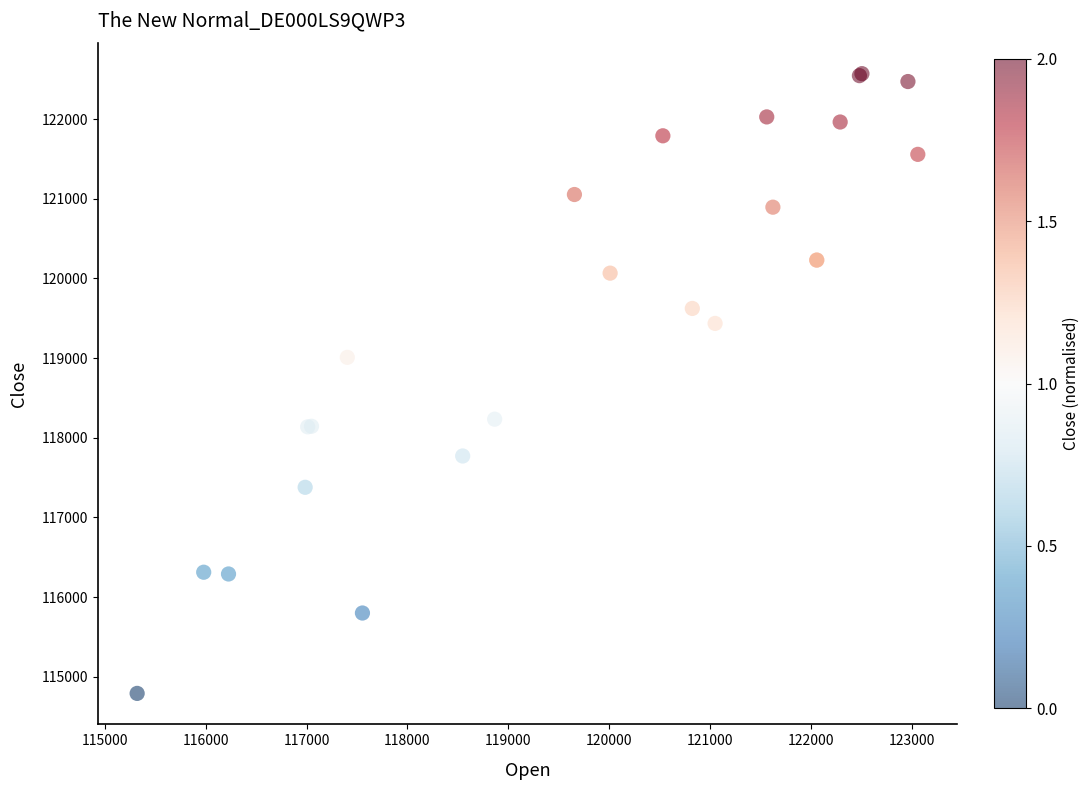

What Y value in the scatter plot is closest to 118680?

119009